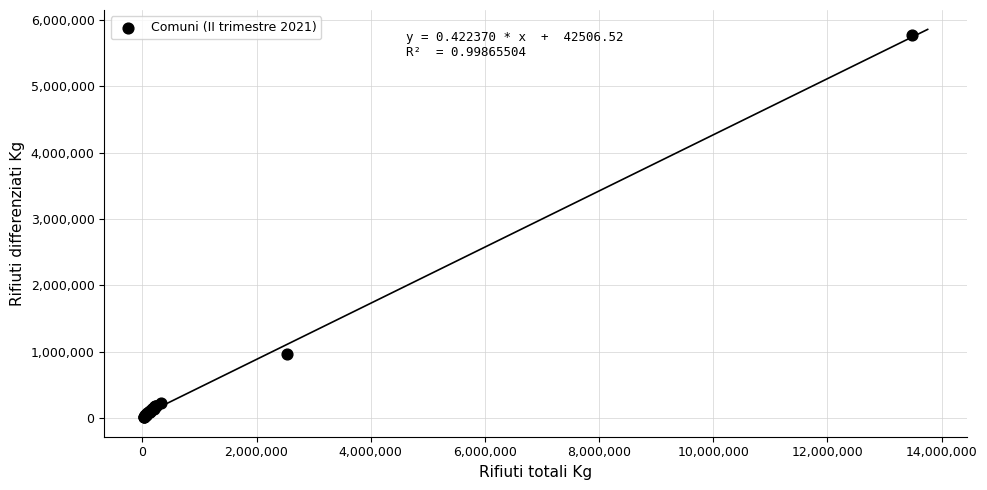

What Y value in the scatter plot is closest to 2888635?

967694